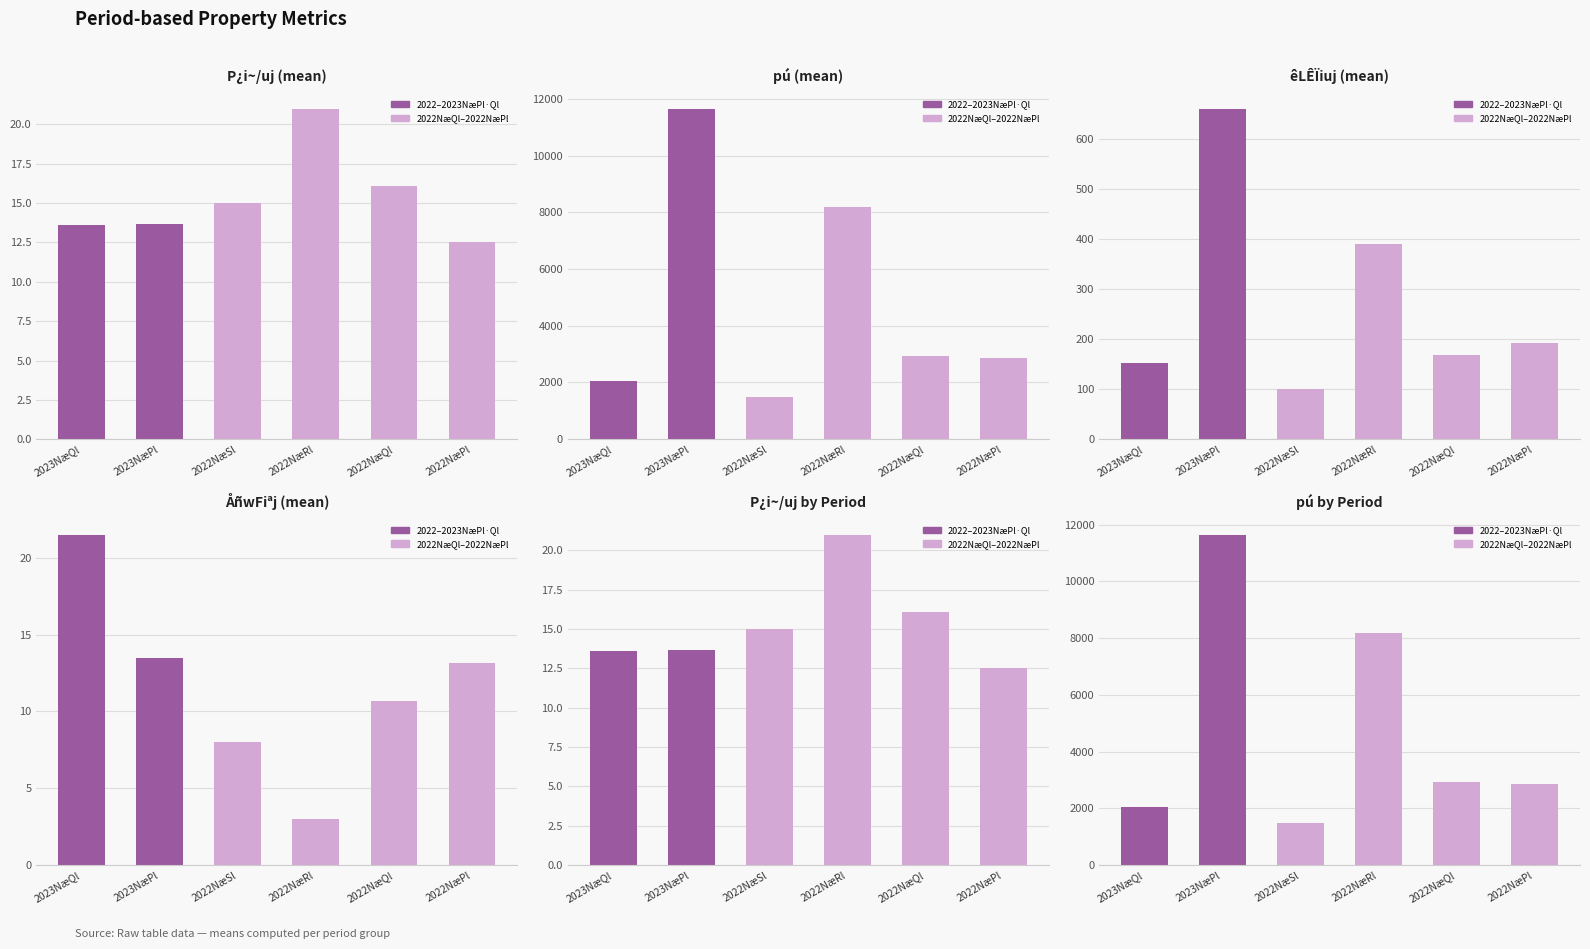

Approximately how many times larger is the value at 2022NæQl compared to 2023NæPl?

0.3